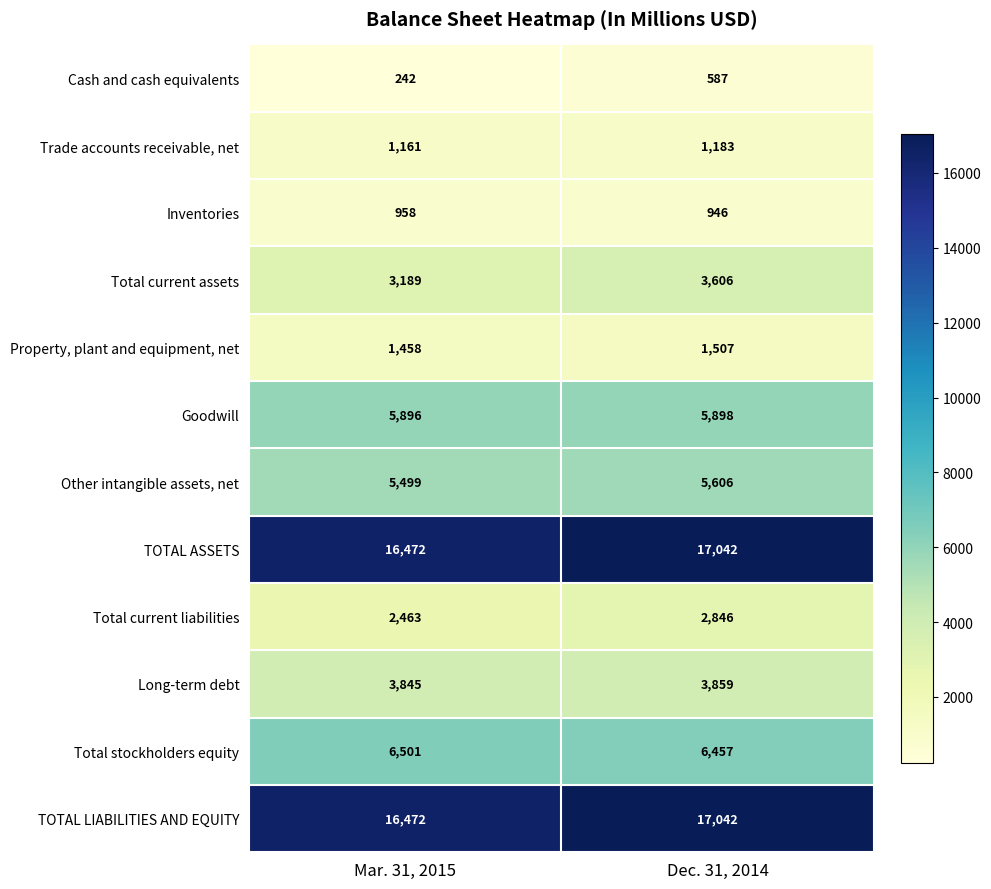

What is the maximum value shown in the chart?

17042